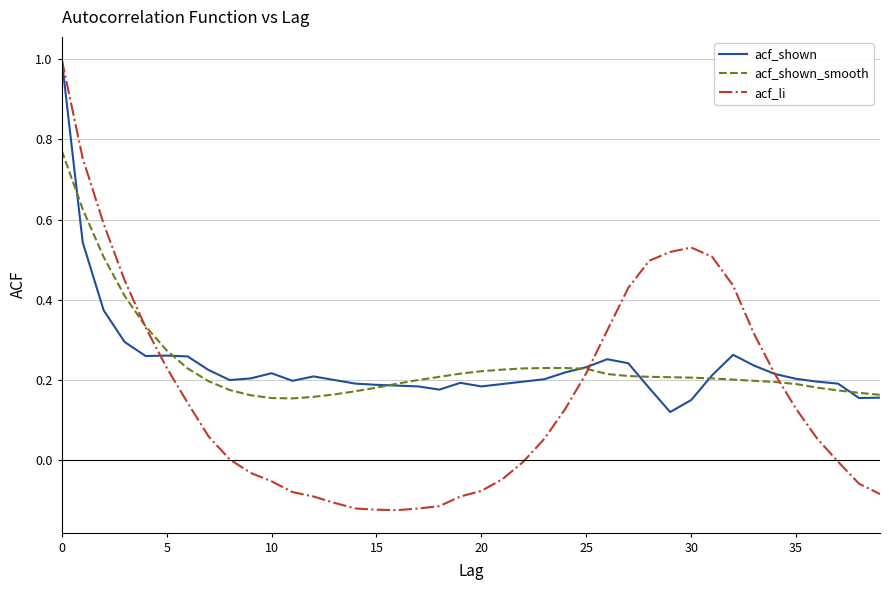

What is the sum of all acf_shown values?

9.5